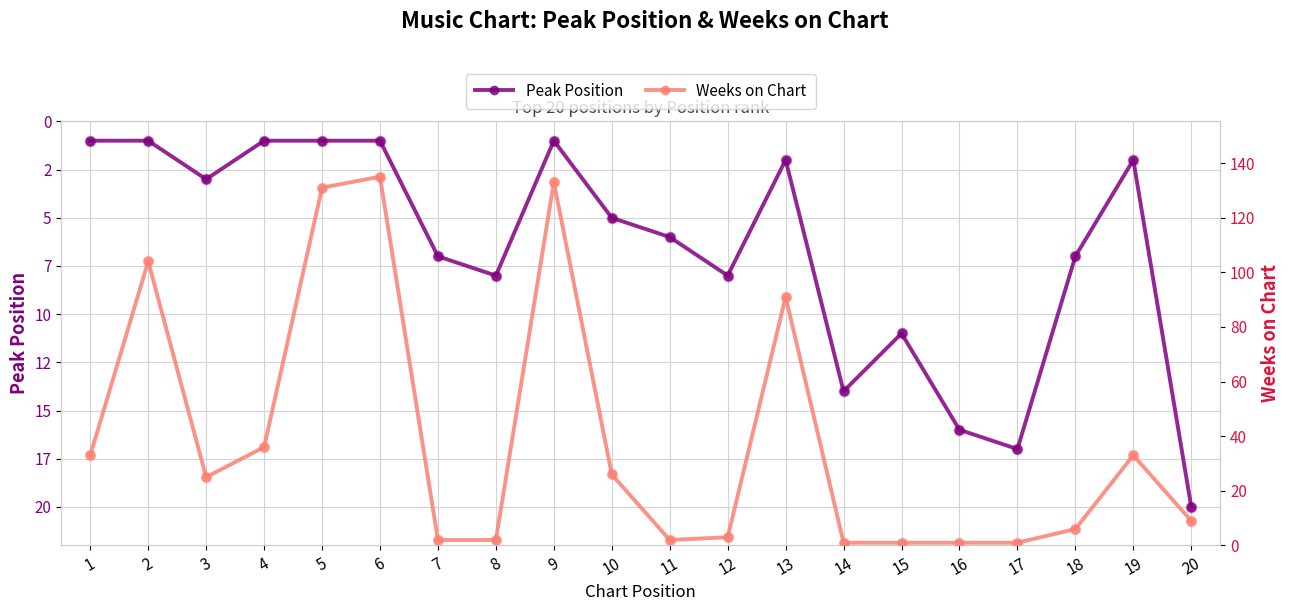

What is the total value across all series at 16?

17